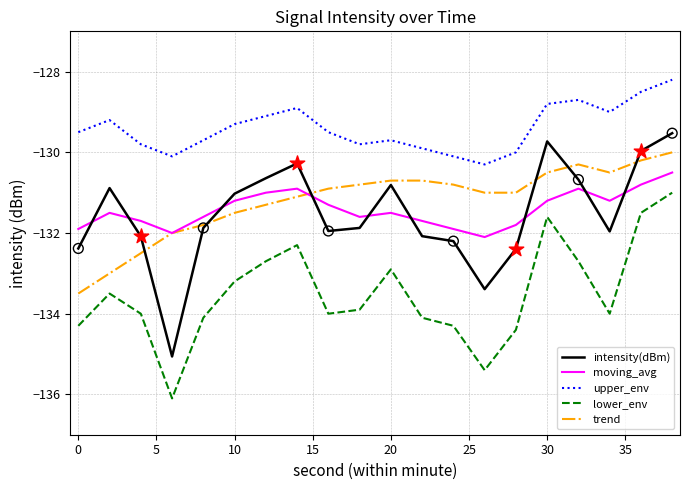

Which series has the largest range (max minus min)?

intensity(dBm)